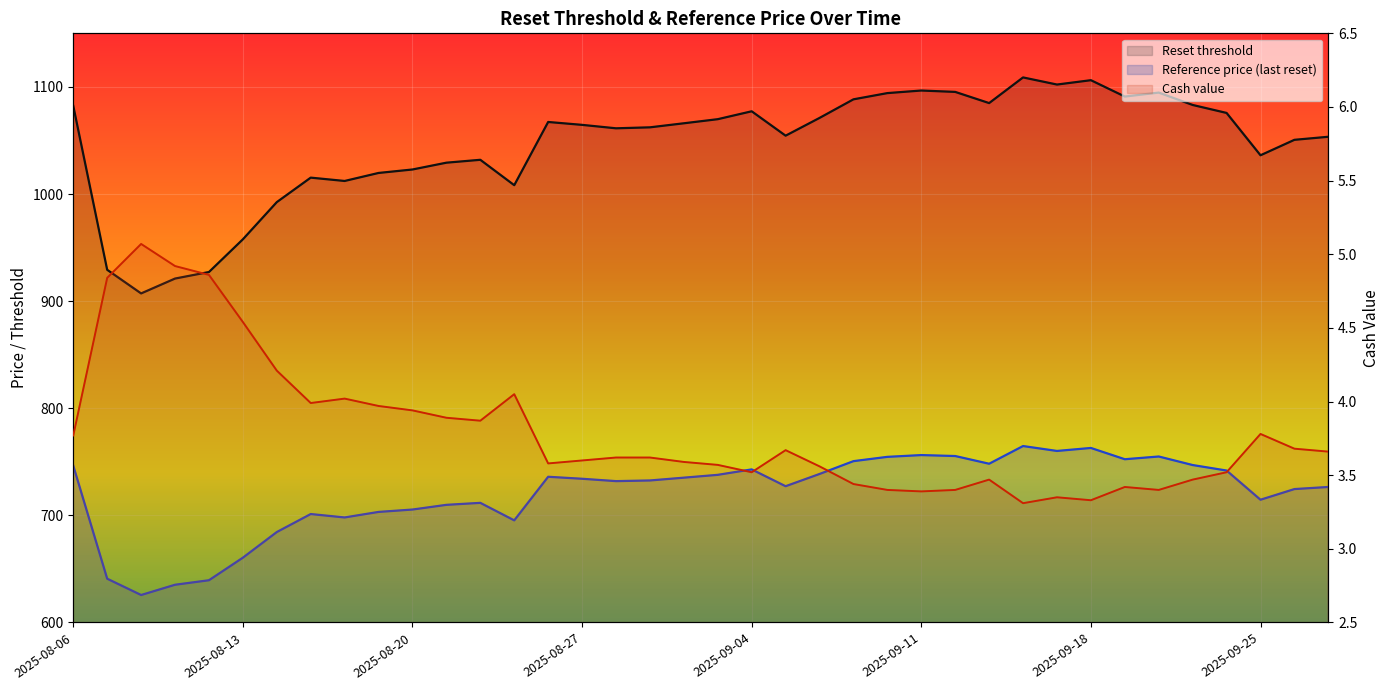

What is the maximum value for Reset threshold?

1108.8